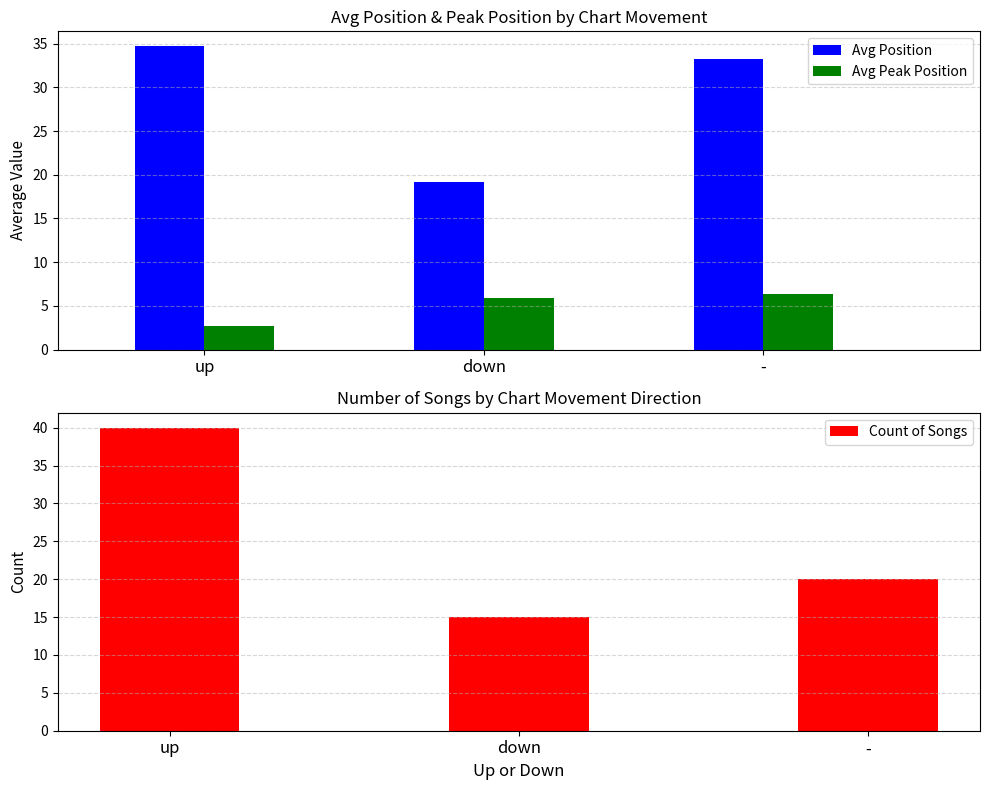

At which label is Avg Position closest to 26?

down